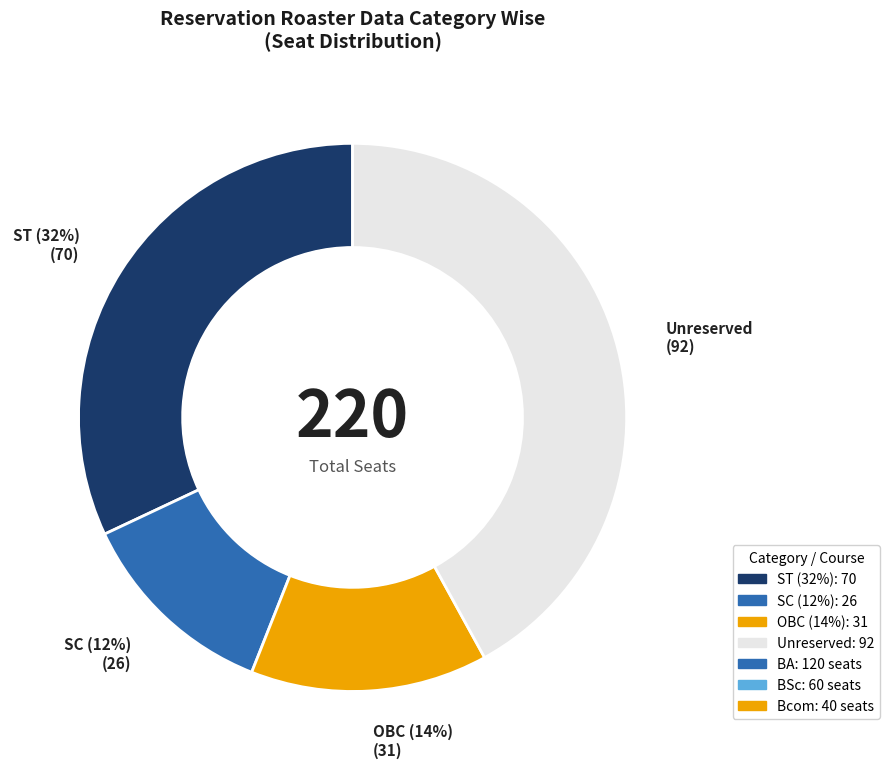

The BA slice represents 55% of the pie. True or false?

True